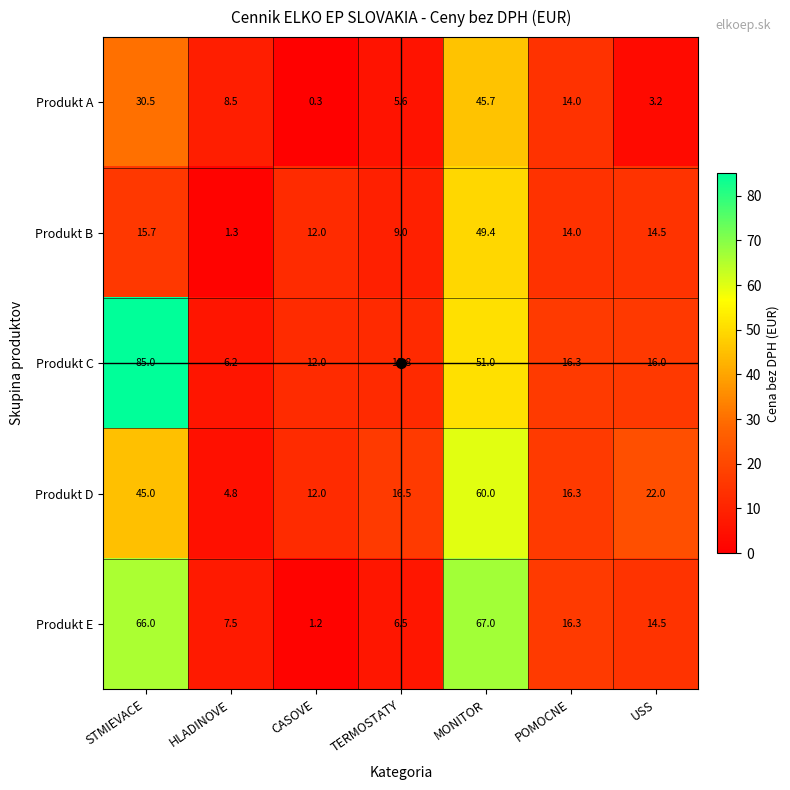

Which series has the widest spread of values?

Produkt C